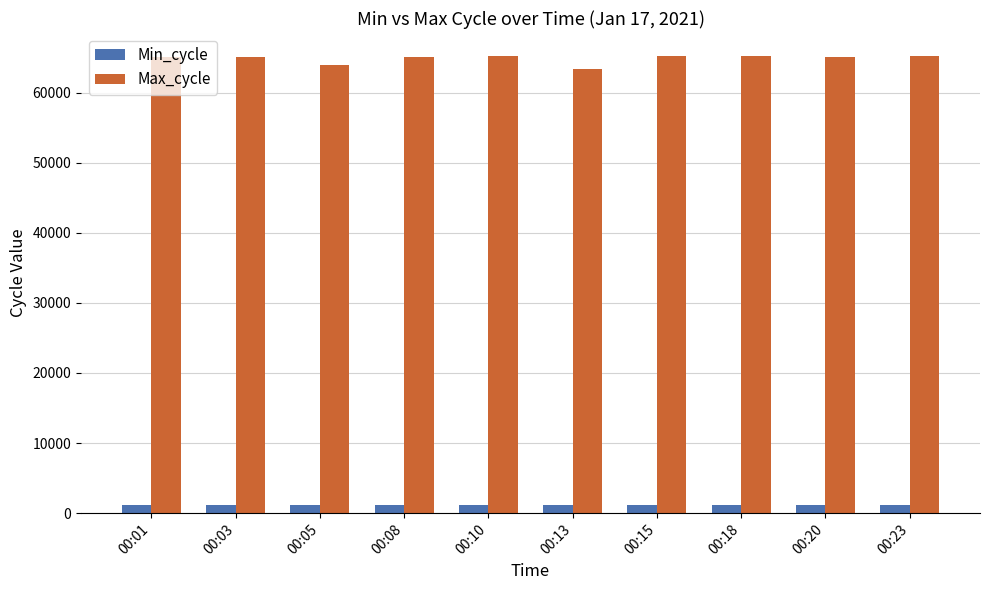

Does the chart contain any negative values?

No